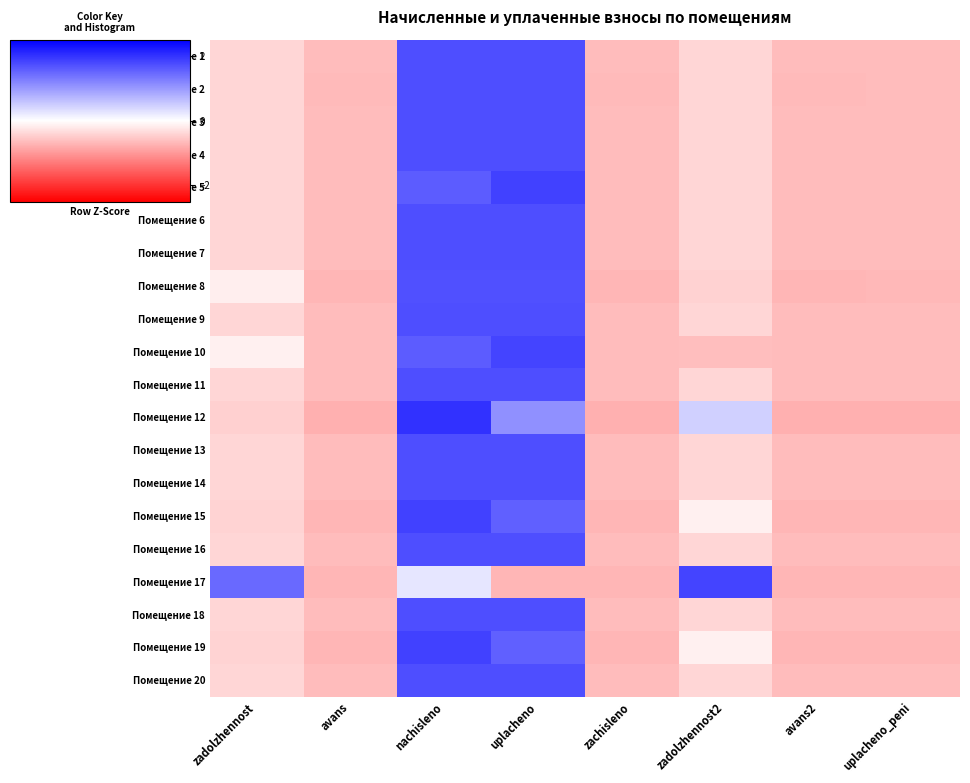

At how many categories does at least one series exceed 1?

4